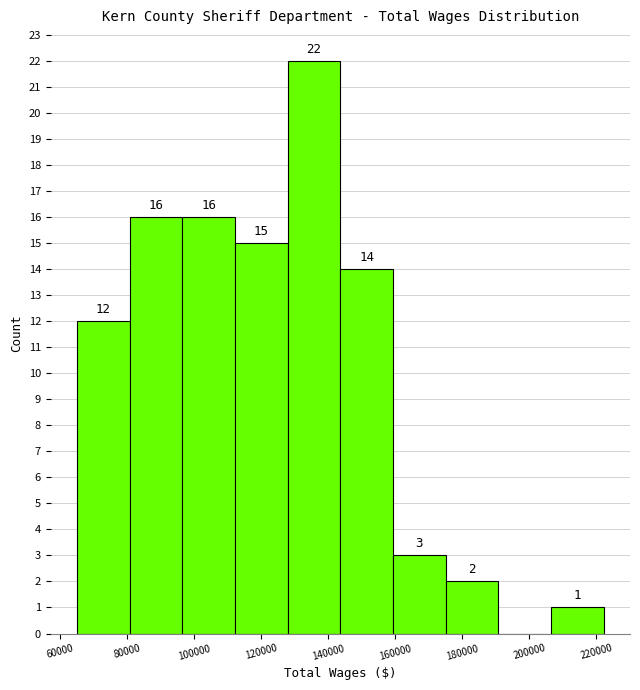

Over which range of the x-axis is the bar tallest?

128000 to 144000